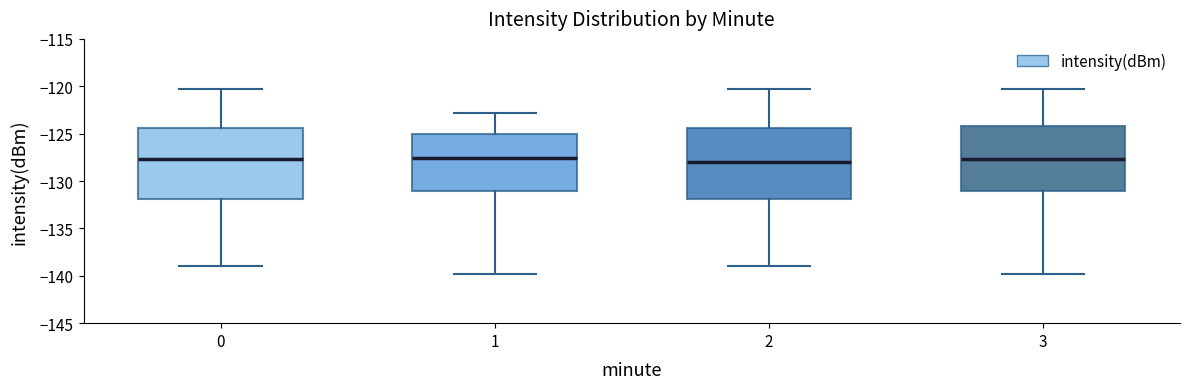

Reading left to right, read every box against the y-axis: the position of its median line, the range the box covers, and the ends of its whiskers. The values are not printed on the chart, so give them approximately, as read against the axis.

0: median -127.5, box -132.0 to -124.5, whiskers -139.0 to -120.5
1: median -127.5, box -131.0 to -125.0, whiskers -140.0 to -123.0
2: median -128.0, box -132.0 to -124.5, whiskers -139.0 to -120.5
3: median -127.5, box -131.0 to -124.0, whiskers -140.0 to -120.5